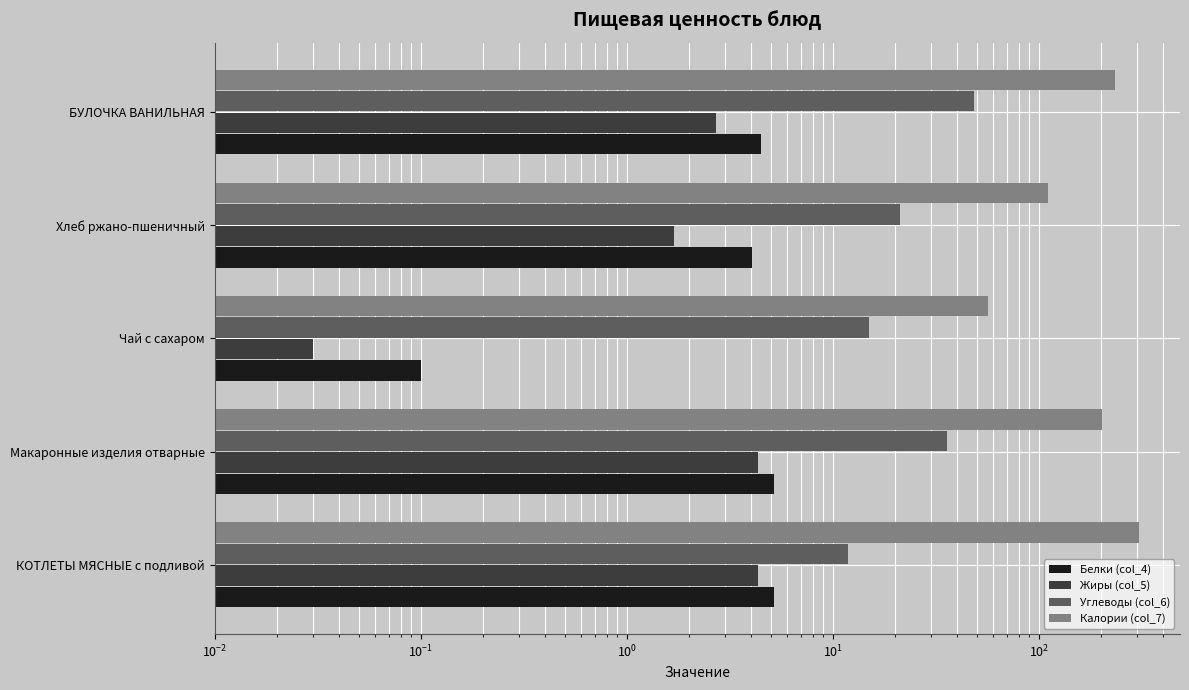

What is the average value of the Белки (col_4) series?

3.8